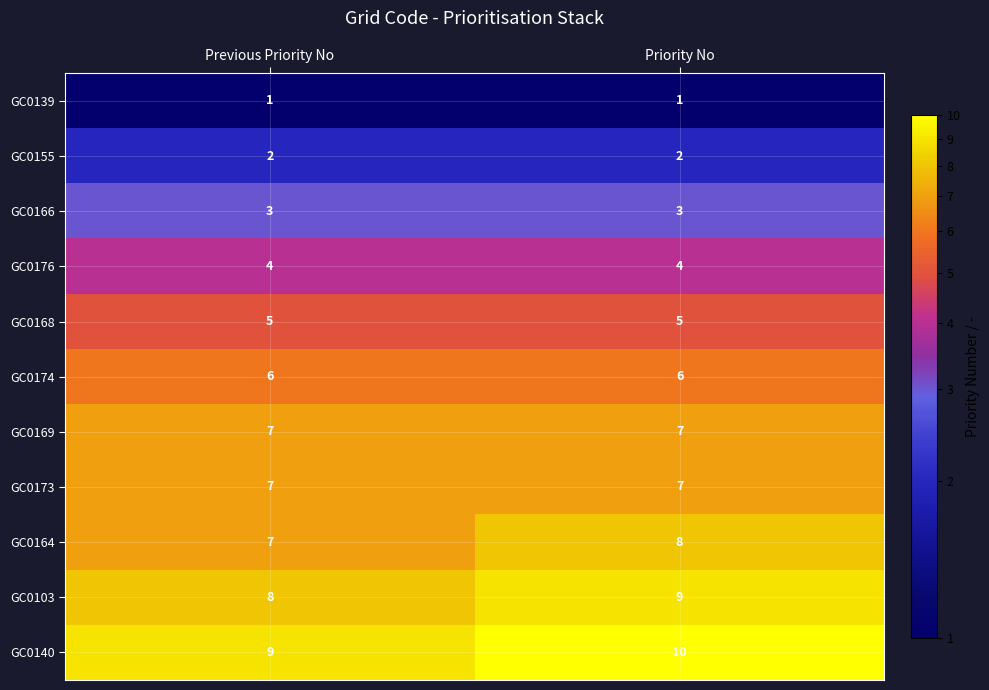

The value of GC0168 at Previous Priority No is 7. True or false?

False